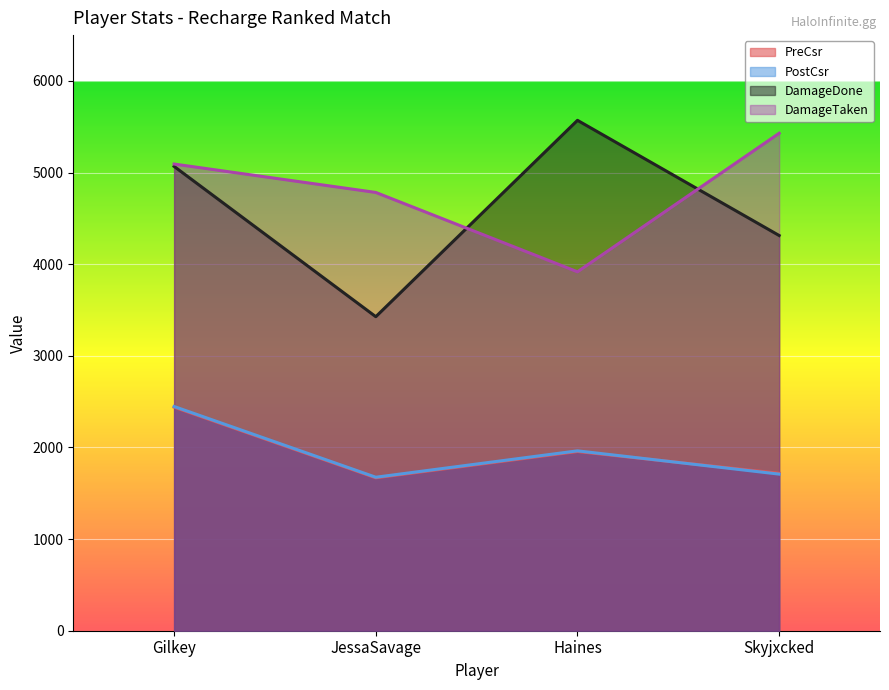

How many data points does each series have?

4